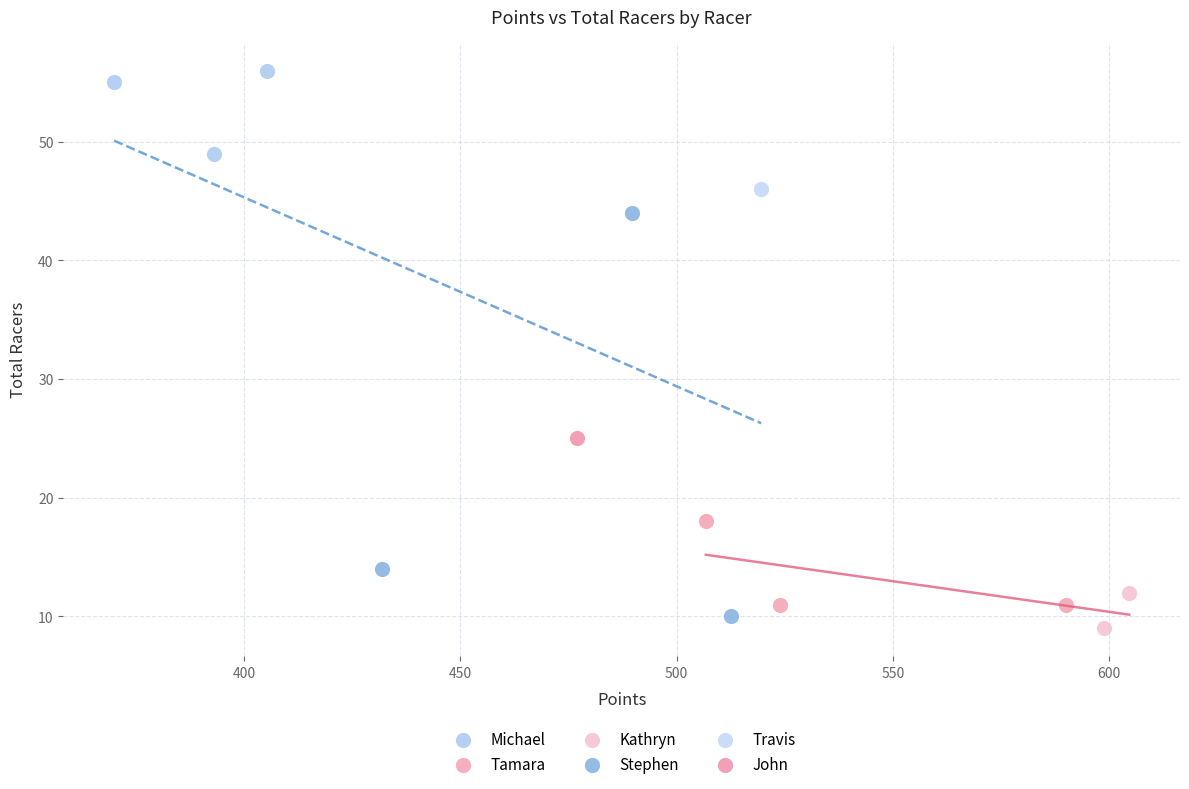

Which series contains the highest Y value?

Michael